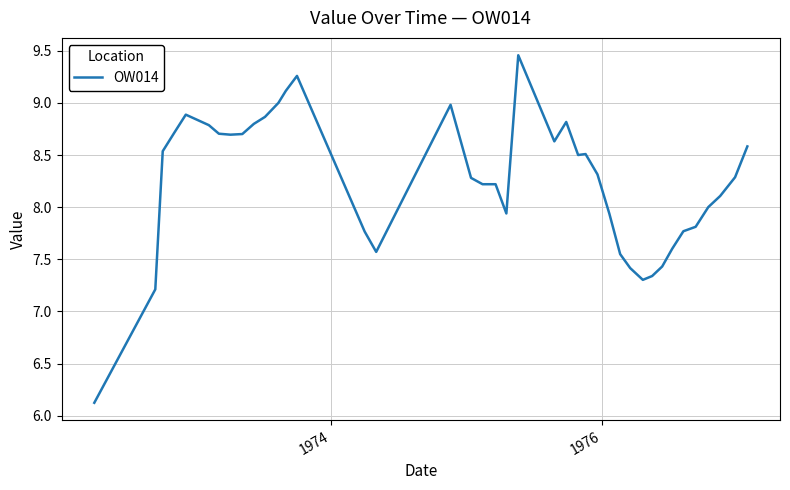

What is the difference between the maximum and minimum values?

3.3